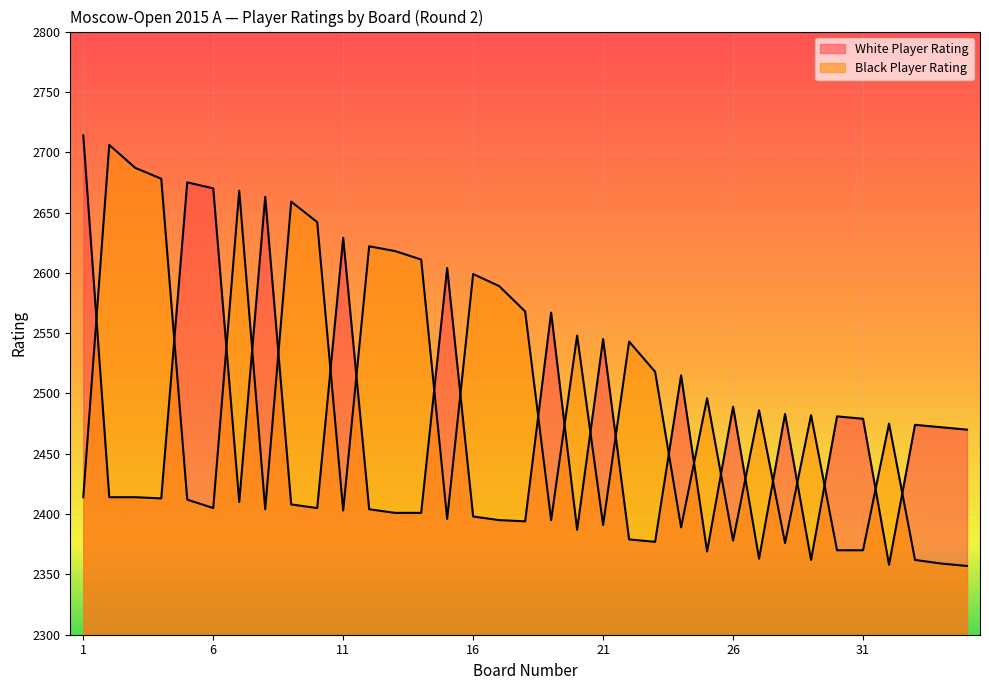

Which series has the widest spread of values?

White Player Rating